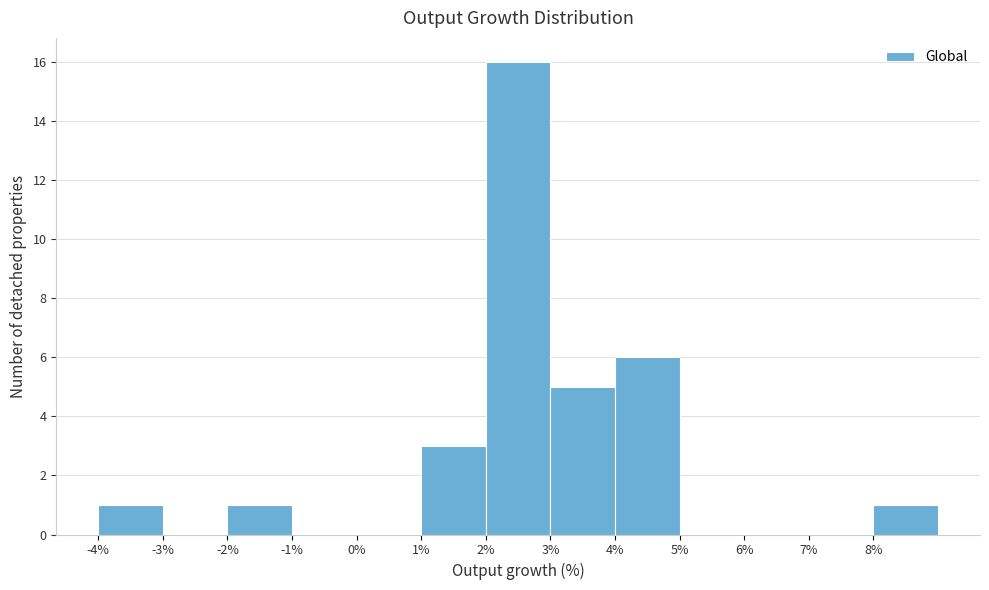

What is the height of the bar covering 1 to 2 on the x-axis? The values are not printed on the chart, so give them approximately, as read against the axis.

3